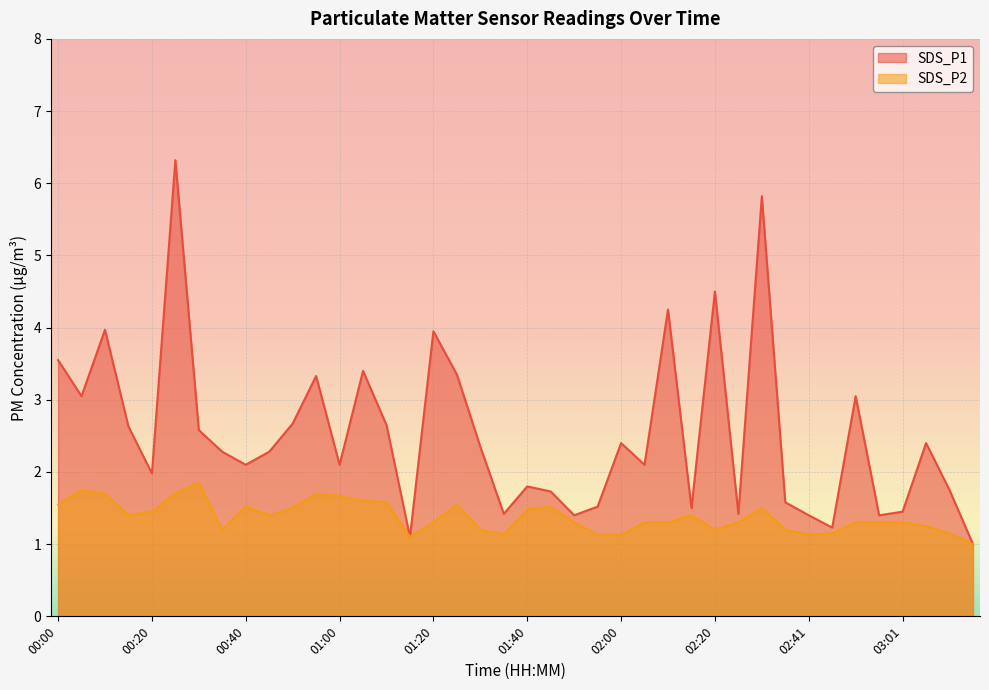

Is the value of SDS_P1 at 01:15 greater than the value of SDS_P2 at 00:35?

No